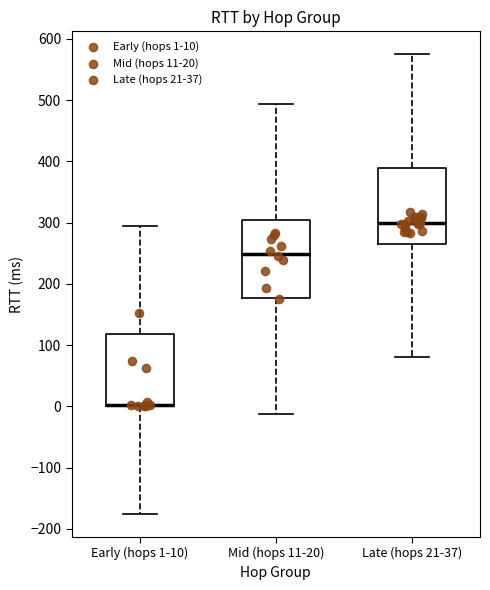

Reading left to right, transcribe this box plot: for each box, give where its median line is, the range the box spans, and where its two whiskers end, as read against the y-axis. The values are not printed on the chart, so give them approximately, as read against the axis.

Early (hops 1-10): median 0 (drawn on the box's lower edge), box 0 to 120, whiskers -180 to 290
Mid (hops 11-20): median 250, box 180 to 300, whiskers -10 to 490
Late (hops 21-37): median 300, box 270 to 390, whiskers 80 to 570